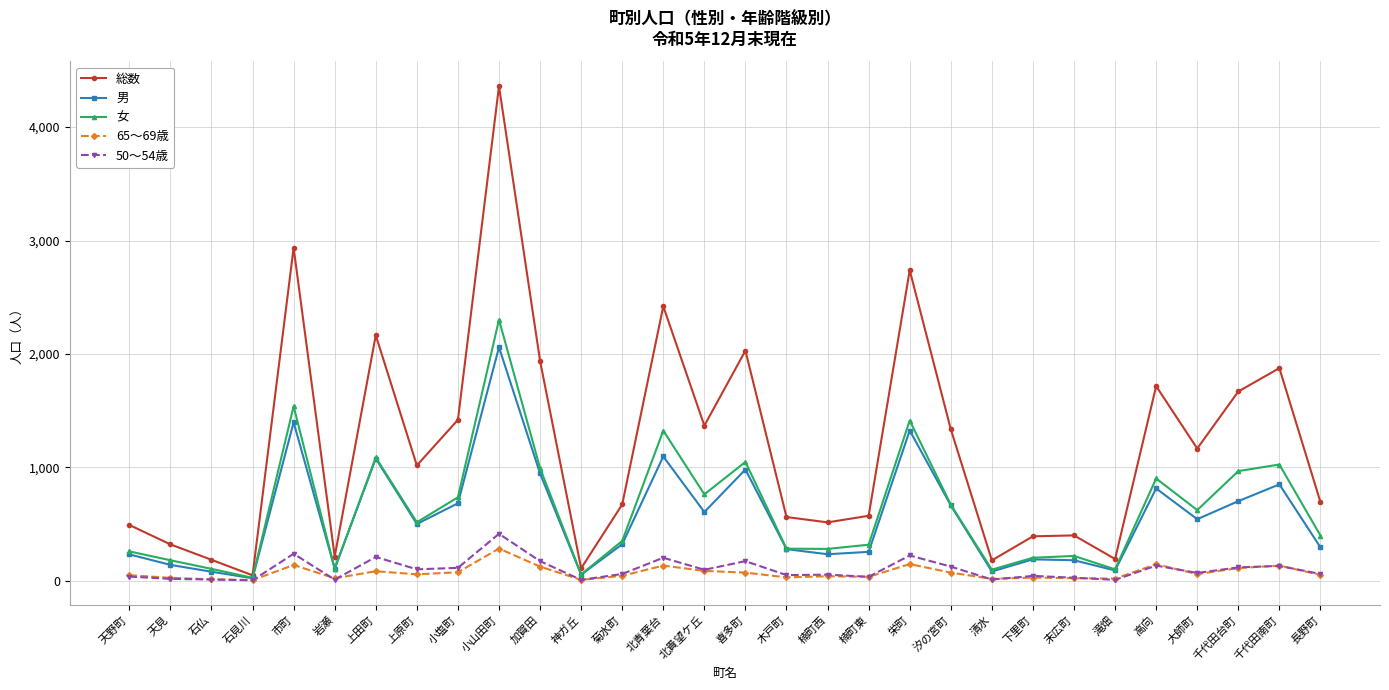

Which series has the widest spread of values?

総数